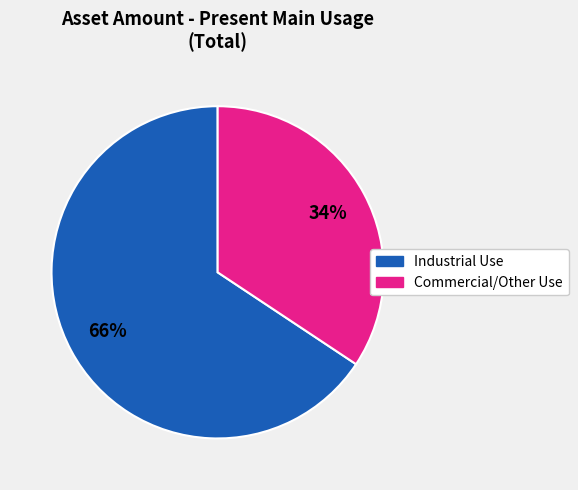

To the nearest percent, what is the average slice percentage?

50%